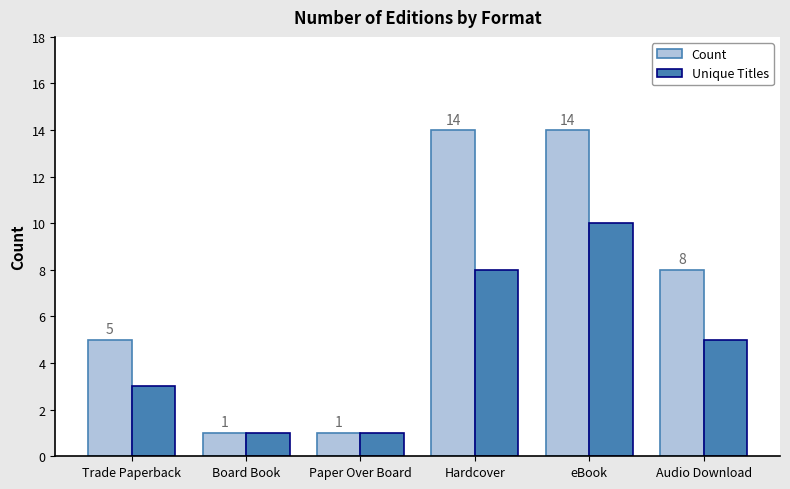

The Unique Titles series shows 1 at Board Book. True or false?

True